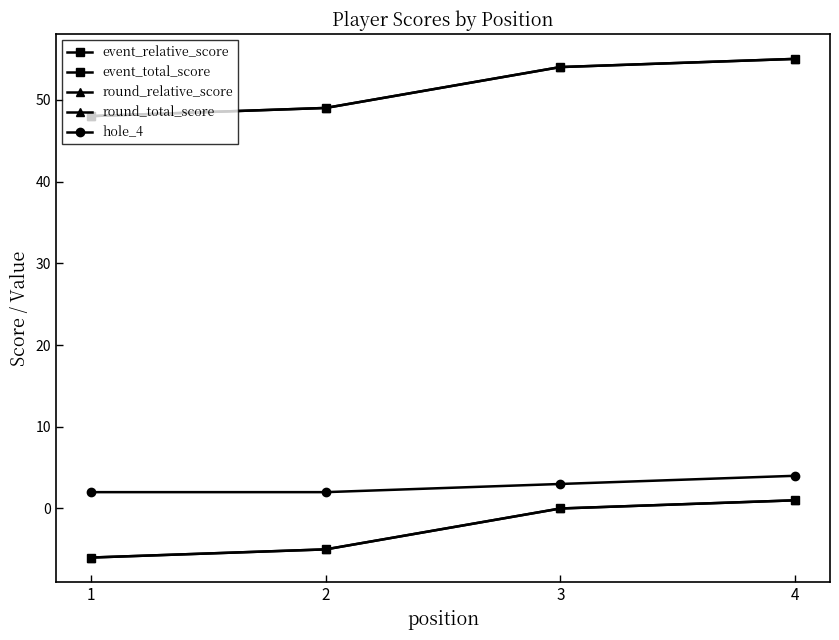

List the series in order of their peak value, lowest first.

event_relative_score, round_relative_score, hole_4, event_total_score, round_total_score